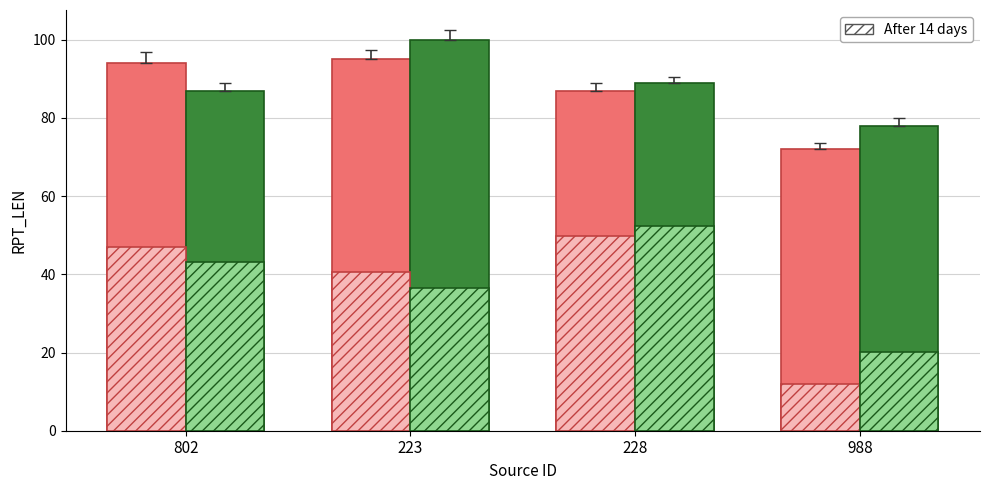

What is the change in value from 802 to 228?

-7